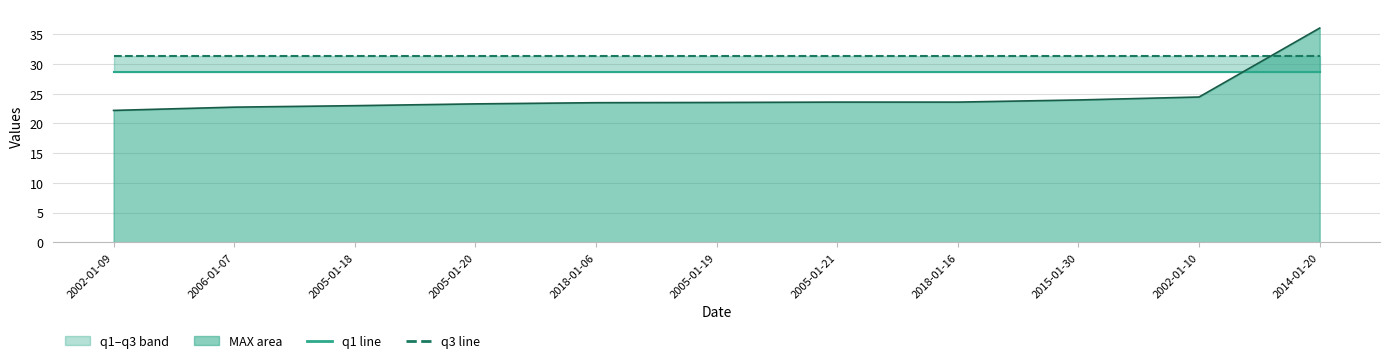

List the series in order of their overall mean, highest first.

q3, q1, MAX line